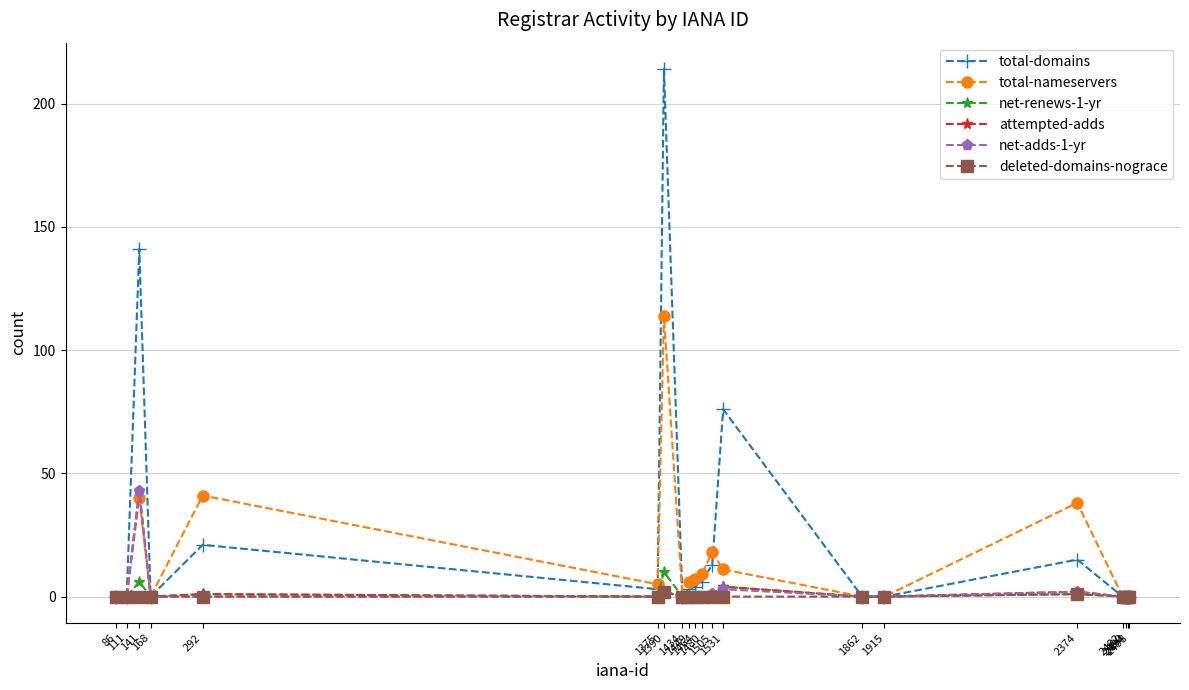

The total-domains series shows 141 at 141. True or false?

True